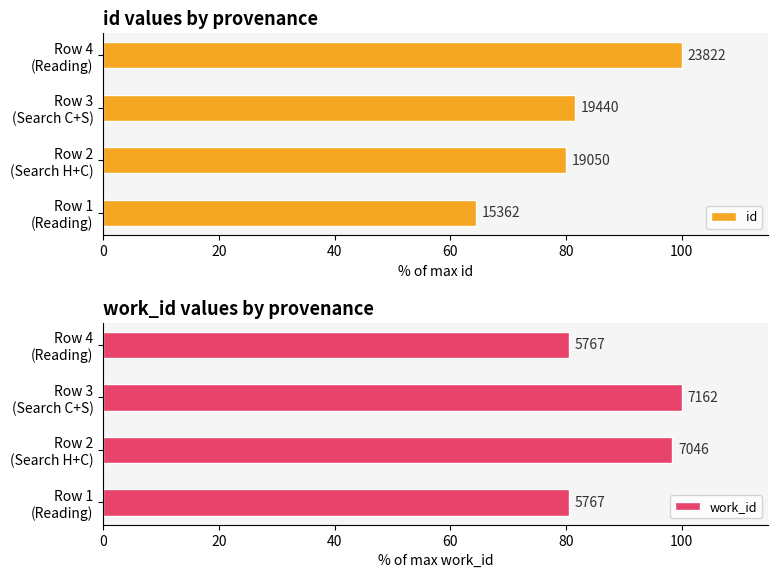

What is the value of the id bar at the 1st from the left?

64.5